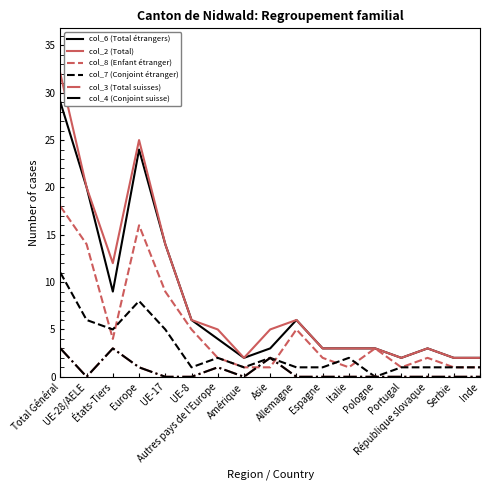

True or false: col_3 (Total suisses) and col_7 (Conjoint étranger) intersect in this chart.

False